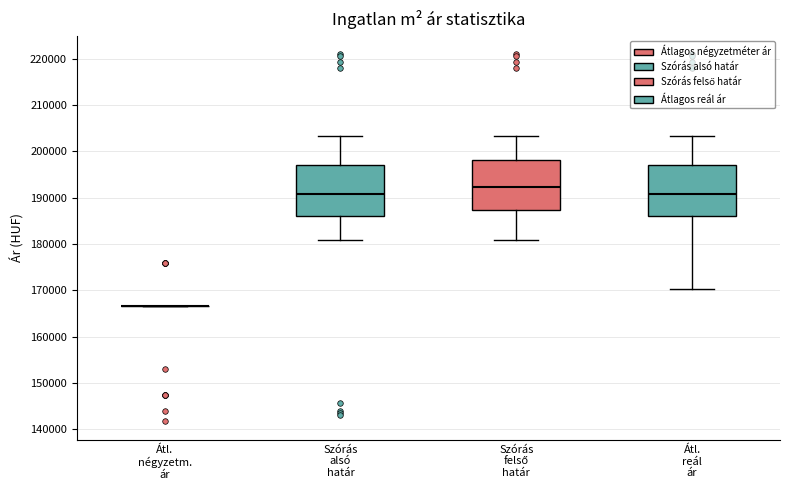

Reading left to right, read every box against the y-axis: the position of its median line, the range the box covers, and the ends of its whiskers. The values are not printed on the chart, so give them approximately, as read against the axis.

Átl. négyzetm. ár: box collapsed to a line at 167000, whiskers 167000 to 167000
Szórás alsó határ: median 191000, box 186000 to 197000, whiskers 181000 to 203000
Szórás felső határ: median 192000, box 187000 to 198000, whiskers 181000 to 203000
Átl. reál ár: median 191000, box 186000 to 197000, whiskers 170000 to 203000